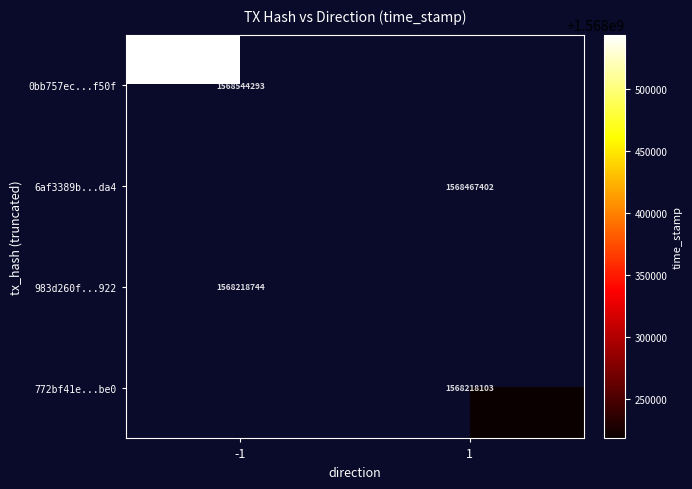

The 6af3389b...da4 series shows 1568467402 at 1. True or false?

True